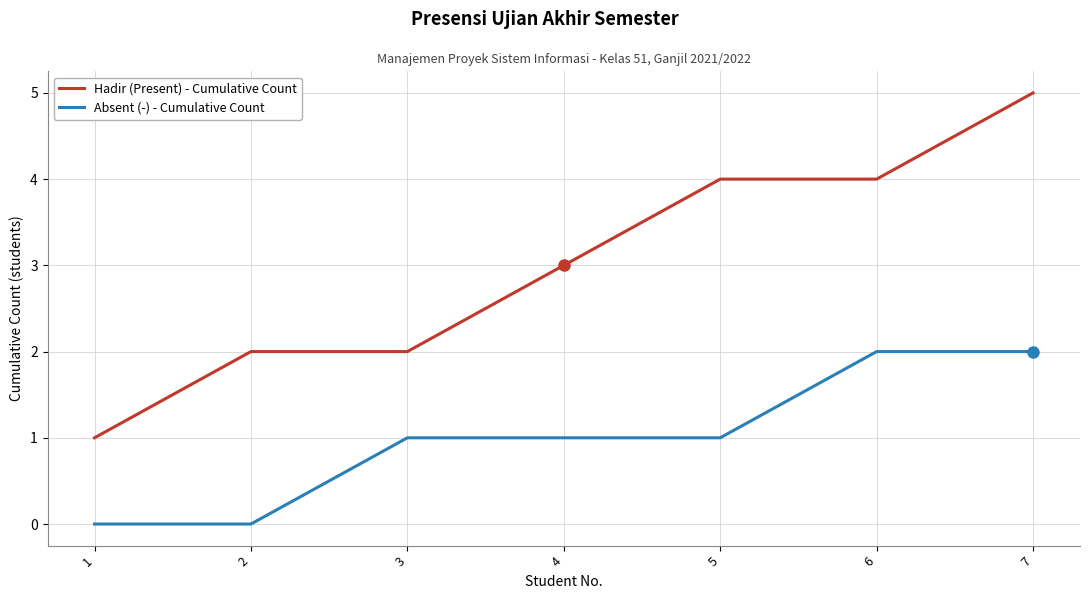

Count the Hadir (Present) - Cumulative Count values in the range 2 to 4.

5